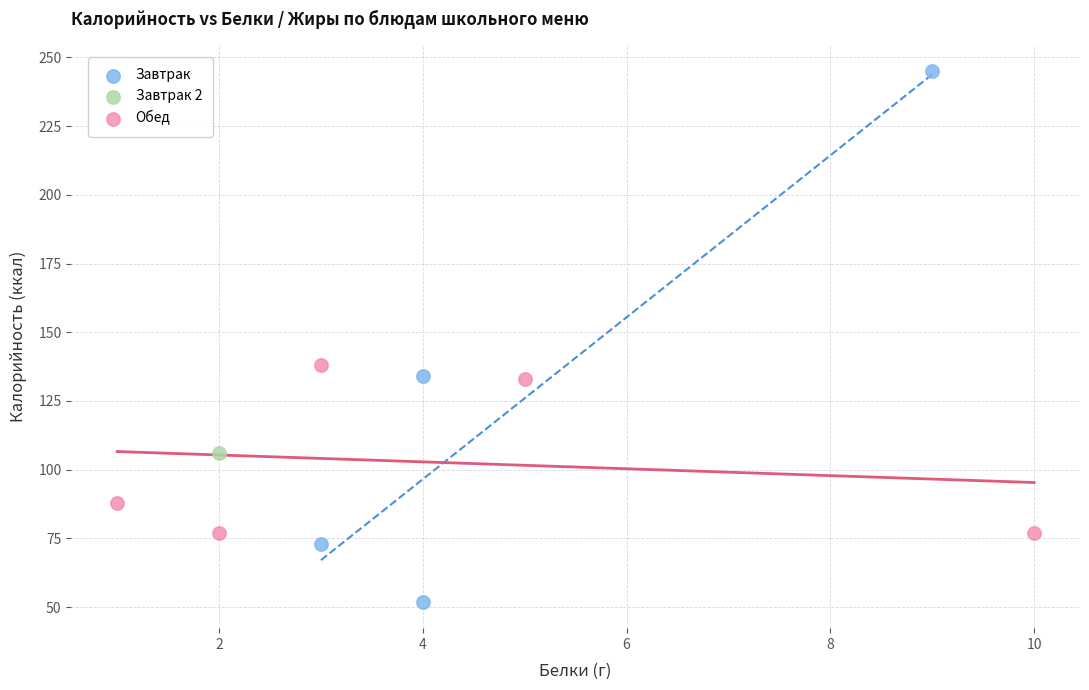

Which series reaches the maximum Y coordinate?

Завтрак